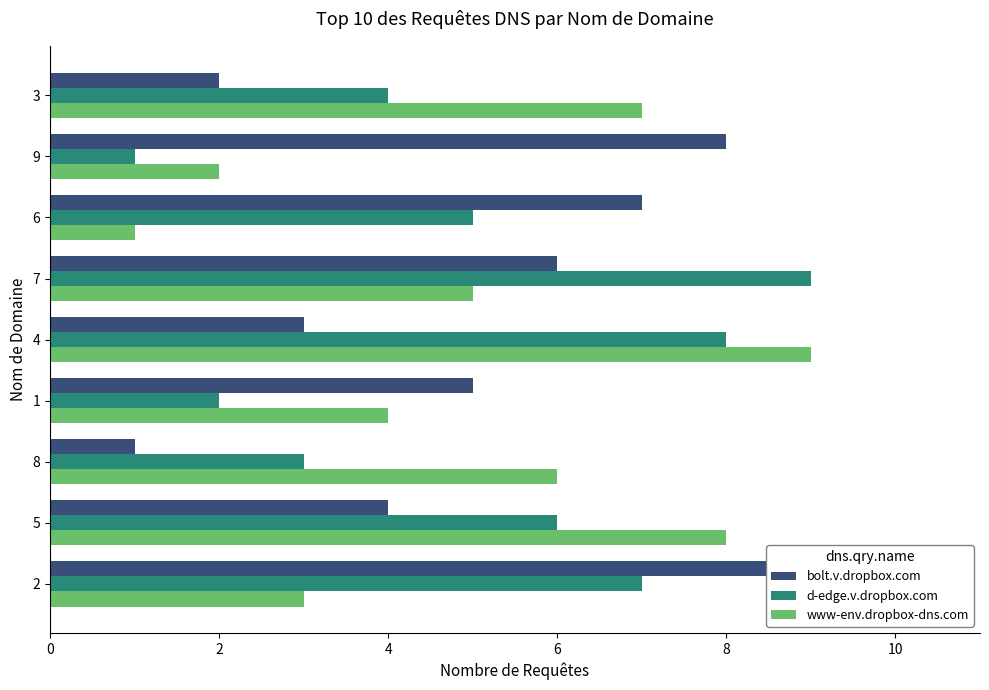

Reading left to right, what are all the values shown in this chart?

bolt.v.dropbox.com: 9	4	1	5	3	6	7	8	2
d-edge.v.dropbox.com: 7	6	3	2	8	9	5	1	4
www-env.dropbox-dns.com: 3	8	6	4	9	5	1	2	7